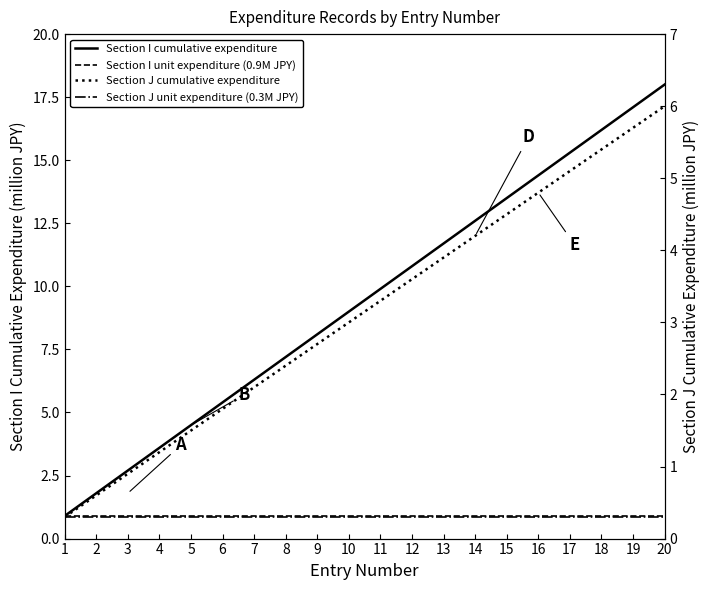

What is the difference between the maximum and minimum values in the Section I cumulative expenditure series?

17.1